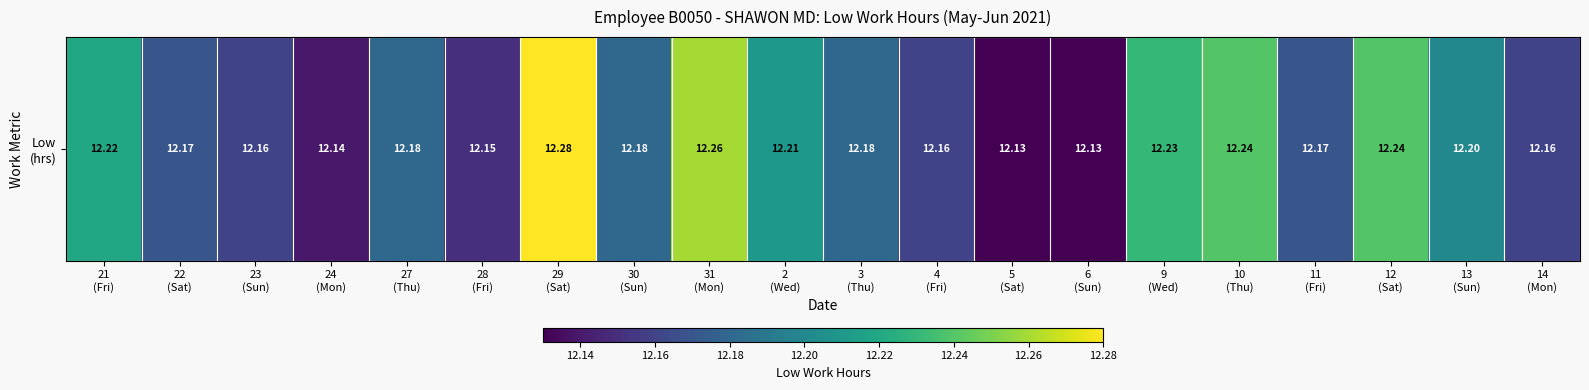

What value does the data have at 10
(Thu)?

12.2